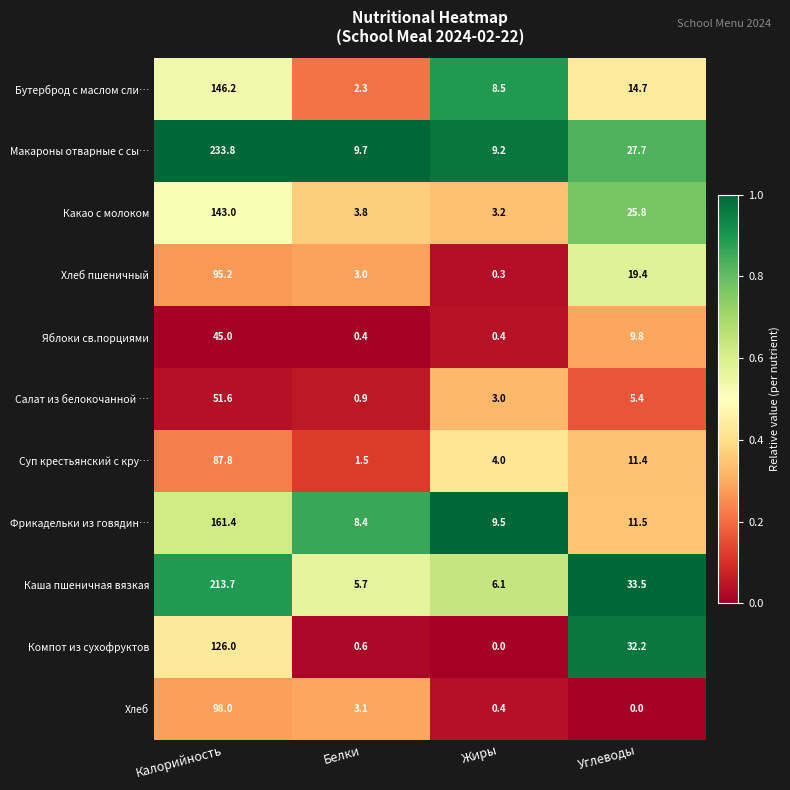

Rank the series by their maximum value, from lowest to highest.

Яблоки св.порциями, Салат из белокочанной …, Суп крестьянский с кру…, Хлеб пшеничный, Хлеб, Компот из сухофруктов, Какао с молоком, Бутерброд с маслом сли…, Фрикадельки из говядин…, Каша пшеничная вязкая, Макароны отварные с сы…